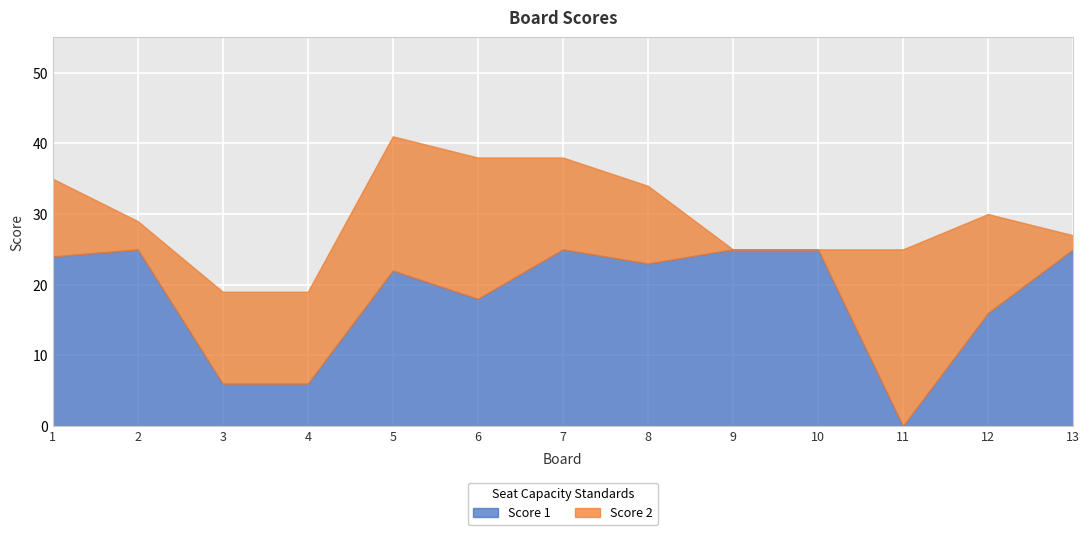

What value does the Score 2 series have at 8, to the nearest 5?

10